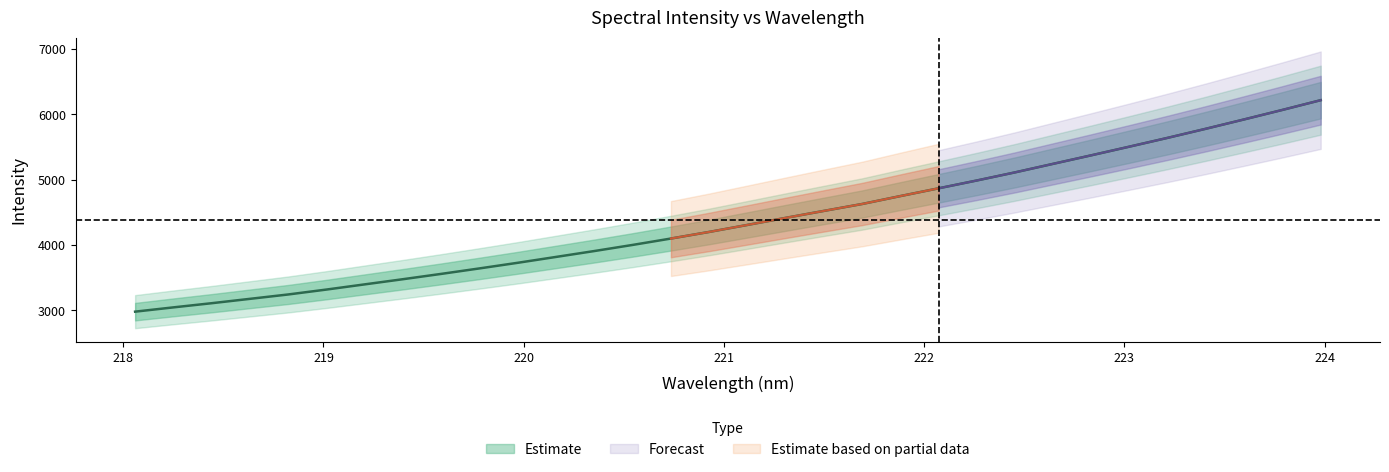

Which category has the lowest value across all series?

218.0596